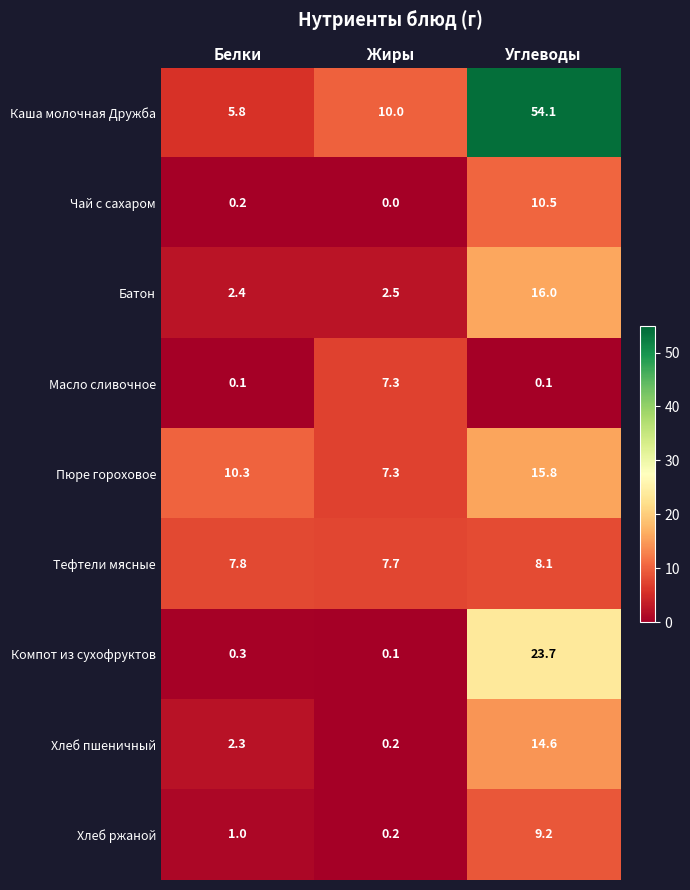

Which series changed the most between Белки and Углеводы?

Каша молочная Дружба